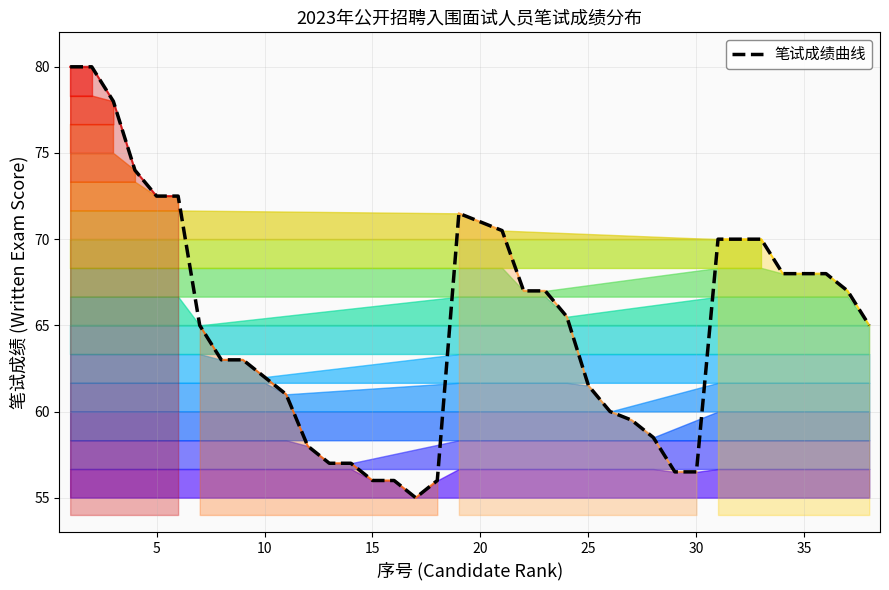

True or false: there are more than 1 points higher than both neighbors.

False